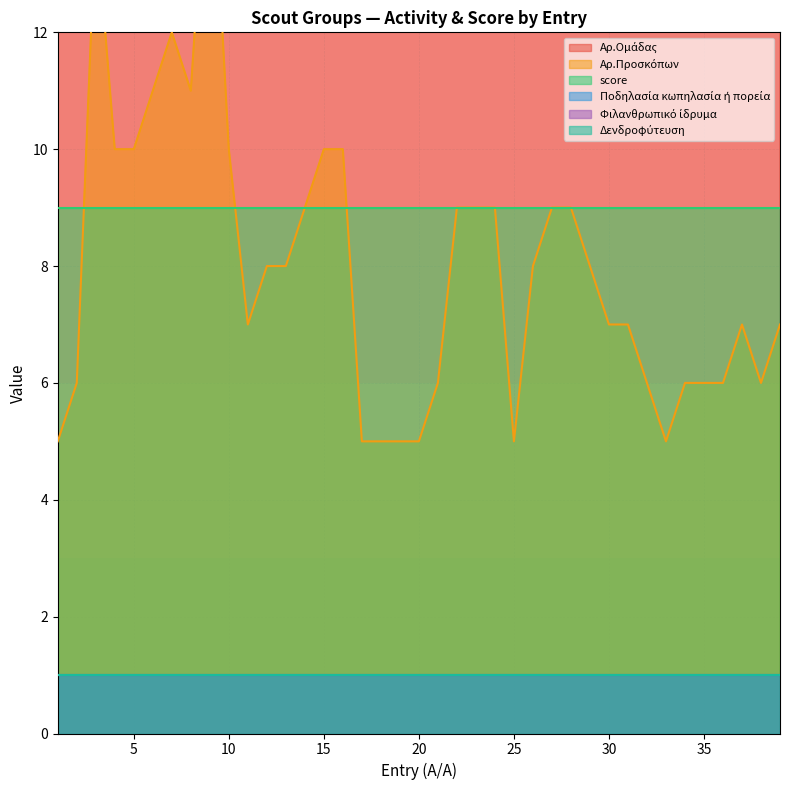

Which series changed the most between 10 and 26?

Αρ.Ομάδας